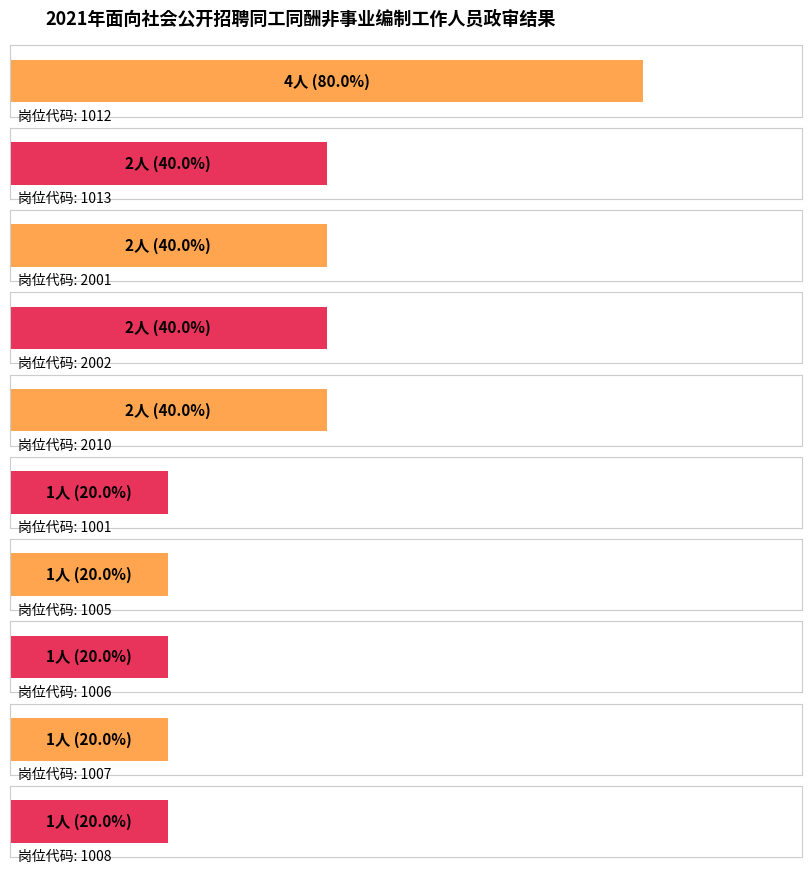

How many groups of bars are there?

10